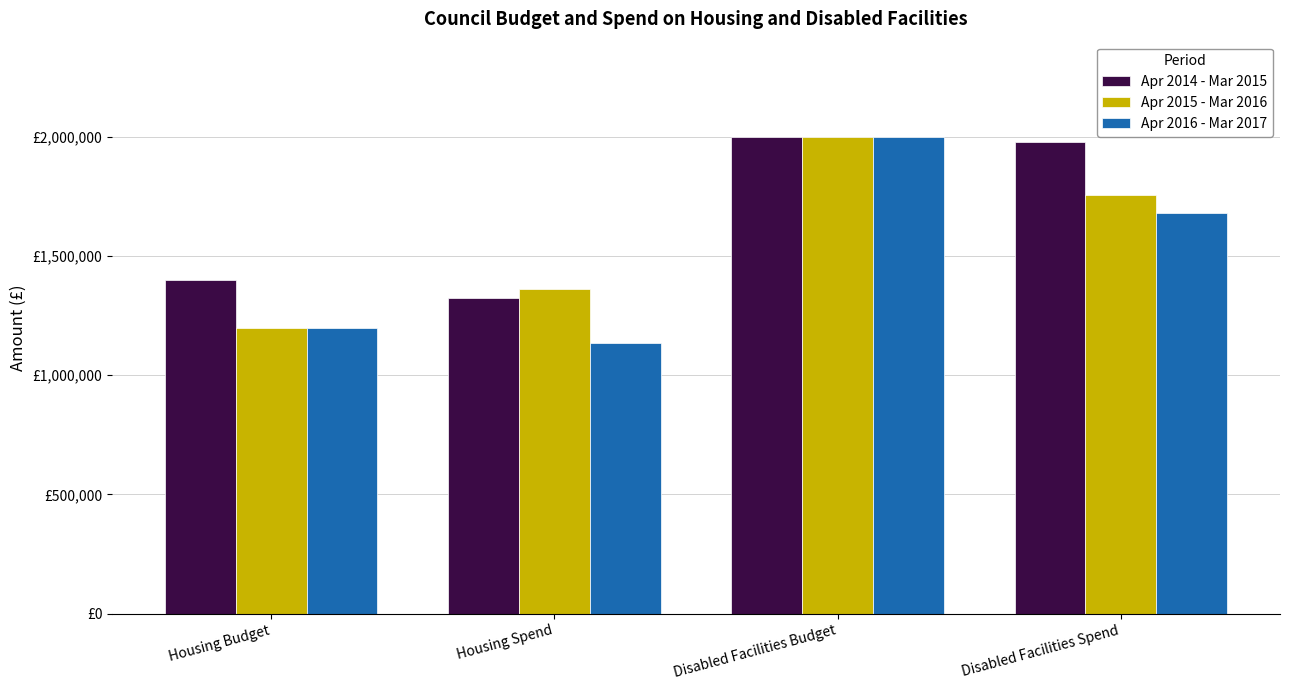

What are all the series names shown in the legend?

Apr 2014 - Mar 2015, Apr 2015 - Mar 2016, Apr 2016 - Mar 2017